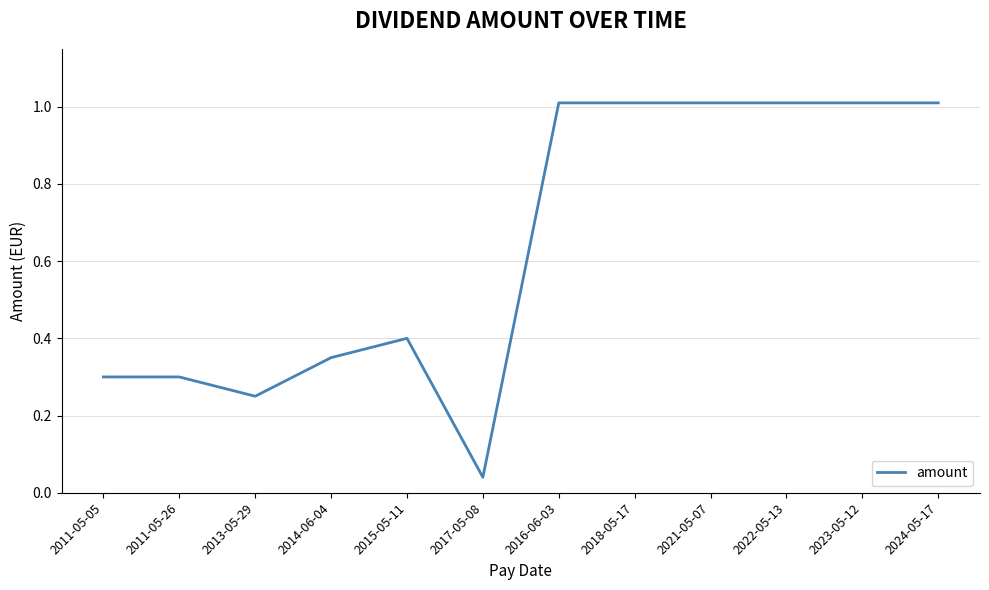

The chart shows a value of 0.2 at 2015-05-11. True or false?

False